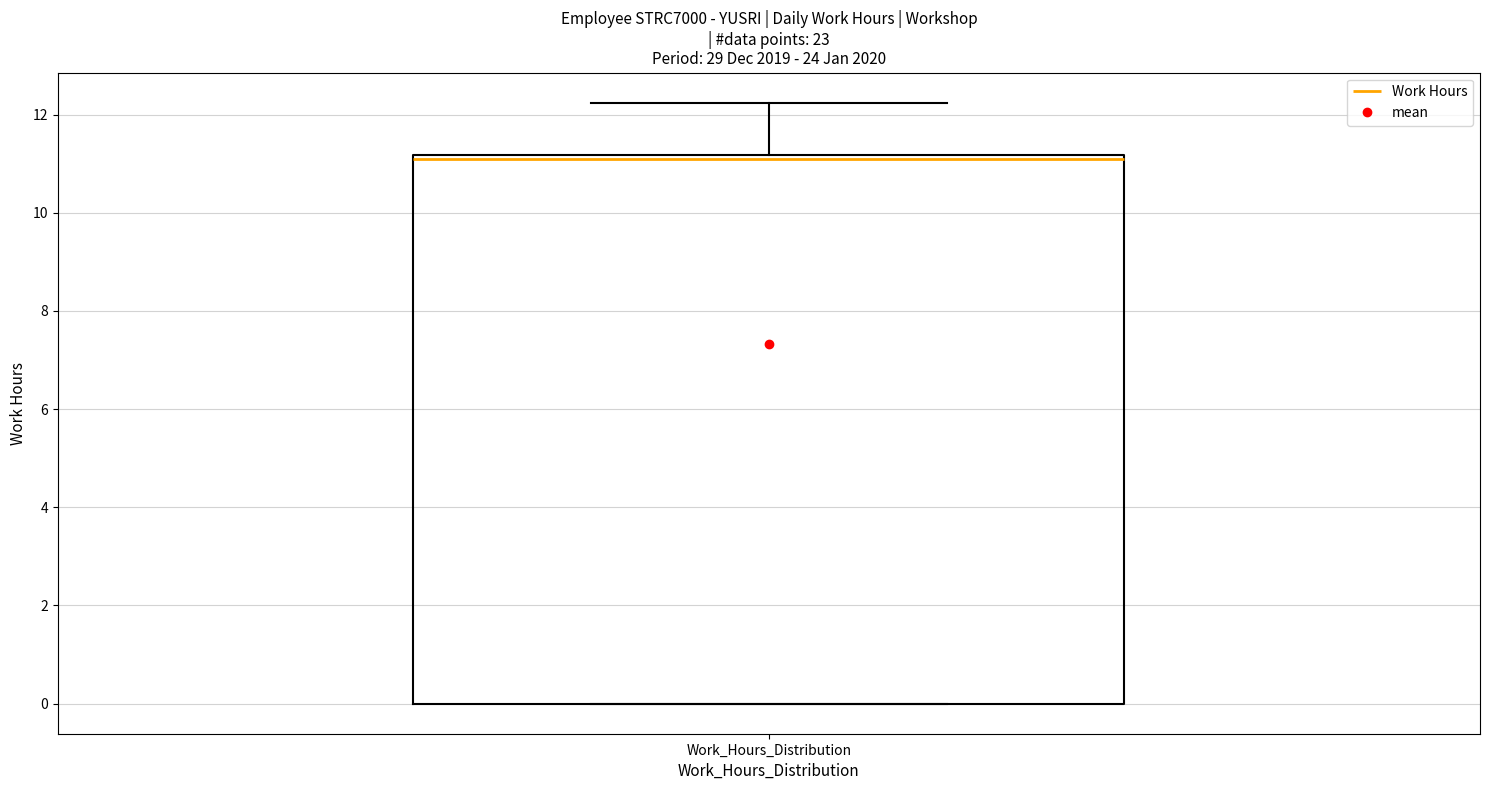

Transcribe this box plot: give where the median line is, the range the box spans, and where the two whiskers end, as read against the y-axis. The values are not printed on the chart, so give them approximately, as read against the axis.

median 11.0, box 0.0 to 11.2, whiskers 0.0 to 12.2